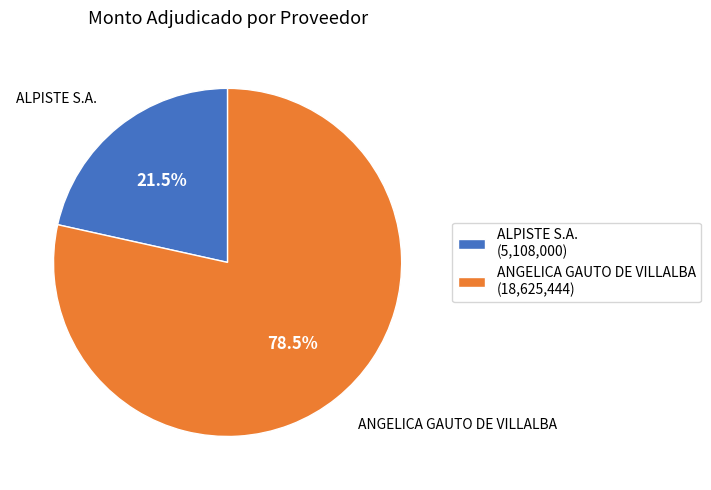

How many segments does this pie chart have?

2